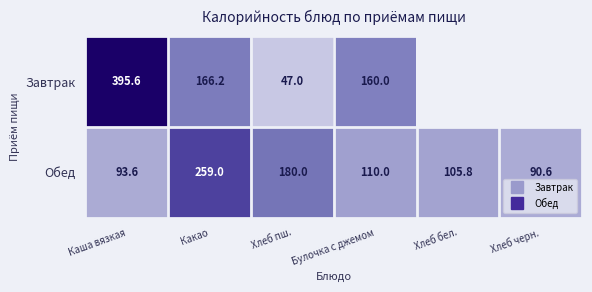

What is the difference between the highest and lowest values at Каша вязкая?

302.0